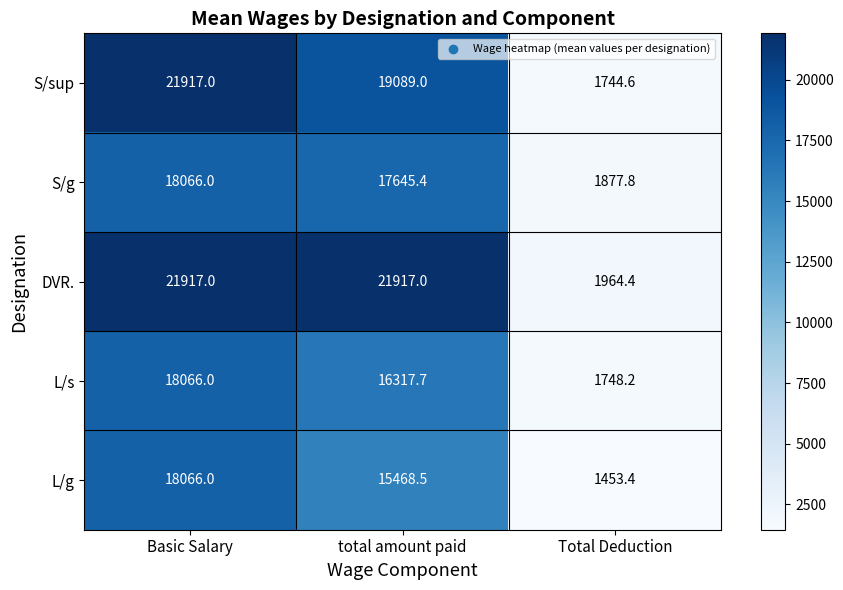

Reading left to right, transcribe all the data shown in this chart.

S/sup: Basic Salary=21917.0	total amount paid=19089.0	Total Deduction=1744.6
S/g: Basic Salary=18066.0	total amount paid=17645.4	Total Deduction=1877.8
DVR.: Basic Salary=21917.0	total amount paid=21917.0	Total Deduction=1964.4
L/s: Basic Salary=18066.0	total amount paid=16317.7	Total Deduction=1748.2
L/g: Basic Salary=18066.0	total amount paid=15468.5	Total Deduction=1453.4